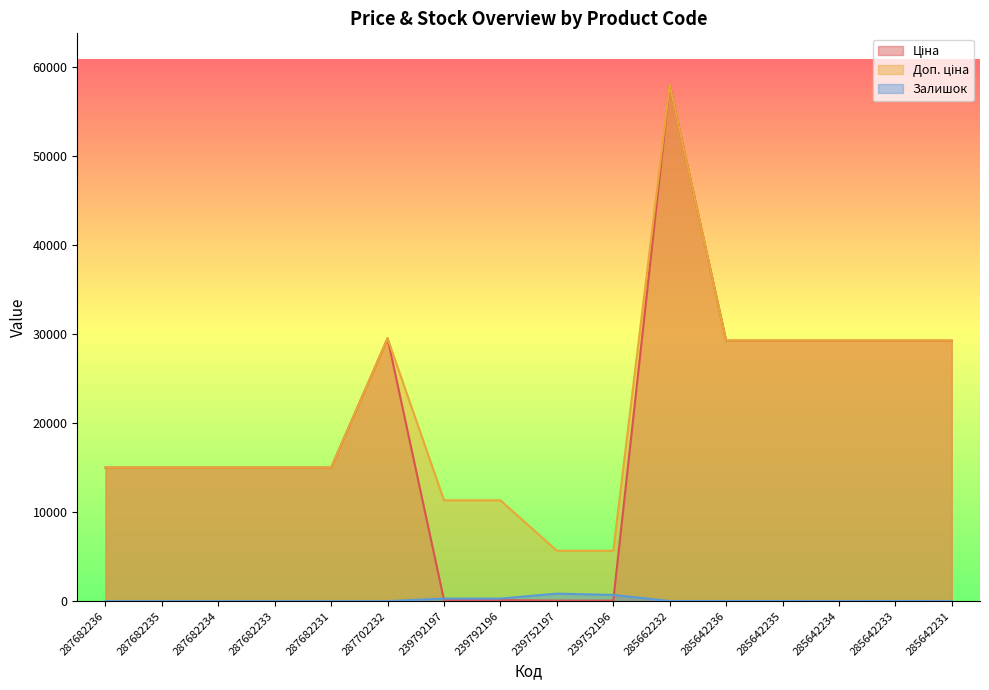

Reading left to right, what are all the values shown in this chart?

Ціна: 287682236=15019.2	287682235=15019.2	287682234=15019.2	287682233=15019.2	287682231=15019.2	287702232=29548.9	239792197=113.3	239792196=113.3	239752197=56.7	239752196=56.7	285662232=58037.0	285642236=29294.9	285642235=29294.9	285642234=29294.9	285642233=29294.9	285642231=29294.9
Доп. ціна: 287682236=15019.2	287682235=15019.2	287682234=15019.2	287682233=15019.2	287682231=15019.2	287702232=29548.9	239792197=11334.0	239792196=11334.0	239752197=5667.0	239752196=5667.0	285662232=58037.0	285642236=29294.9	285642235=29294.9	285642234=29294.9	285642233=29294.9	285642231=29294.9
Залишок: 287682236=0.0	287682235=0.0	287682234=0.0	287682233=0.0	287682231=0.0	287702232=0.0	239792197=289.0	239792196=290.0	239752197=845.0	239752196=698.0	285662232=12.0	285642236=12.0	285642235=11.0	285642234=5.0	285642233=13.0	285642231=4.0